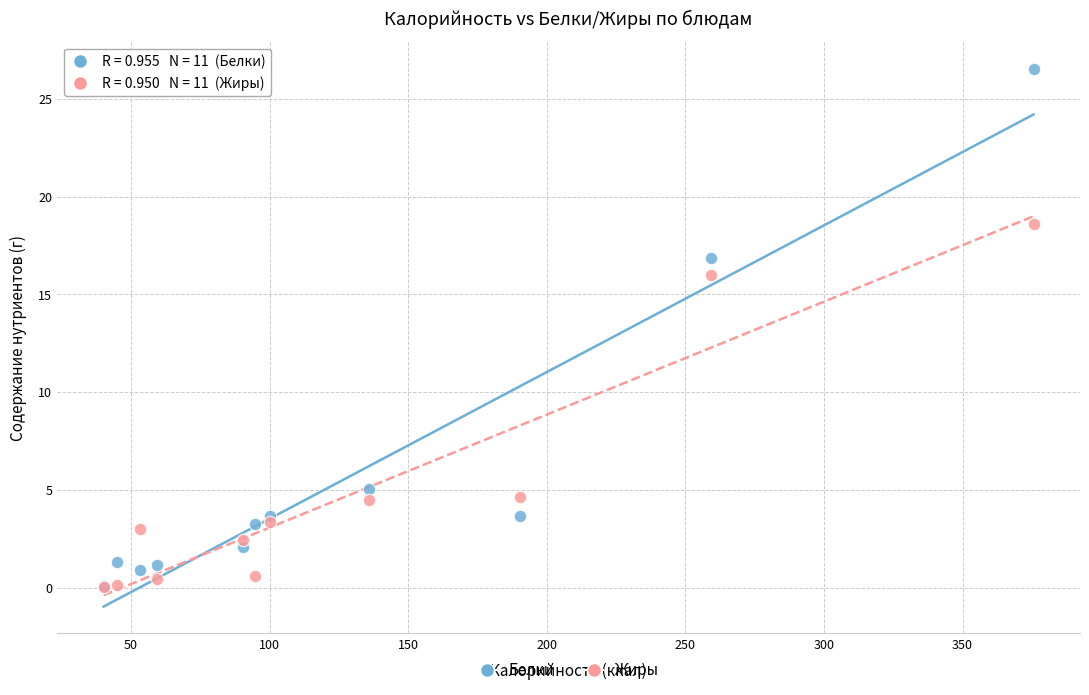

In the Жиры series, what Y value is closest to 9?

4.6